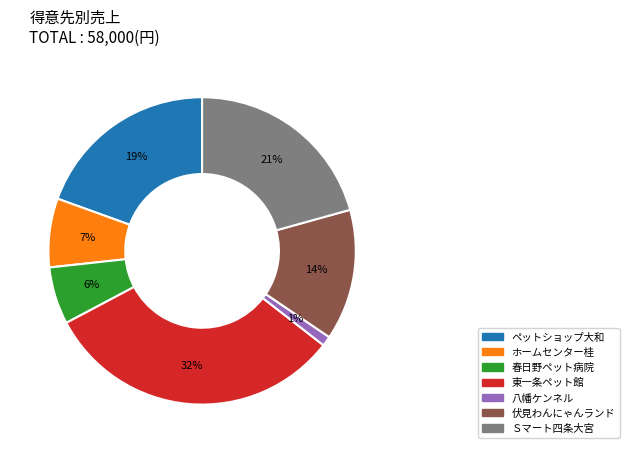

Between ホームセンター桂 and 伏見わんにゃんランド, which is larger?

伏見わんにゃんランド